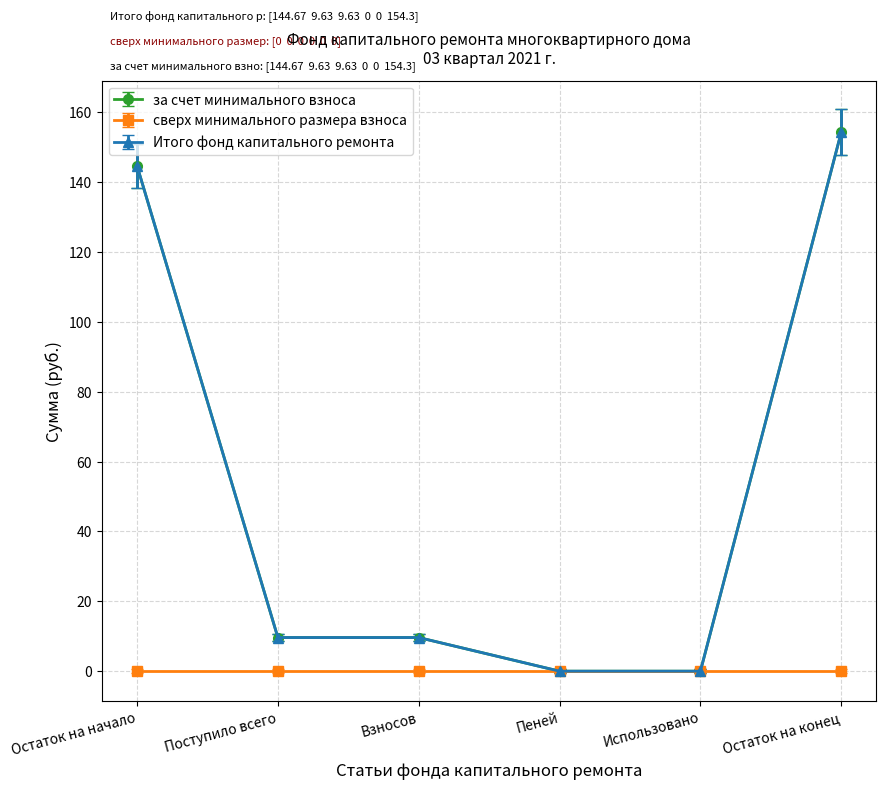

What is the maximum value shown in the chart?

154.3